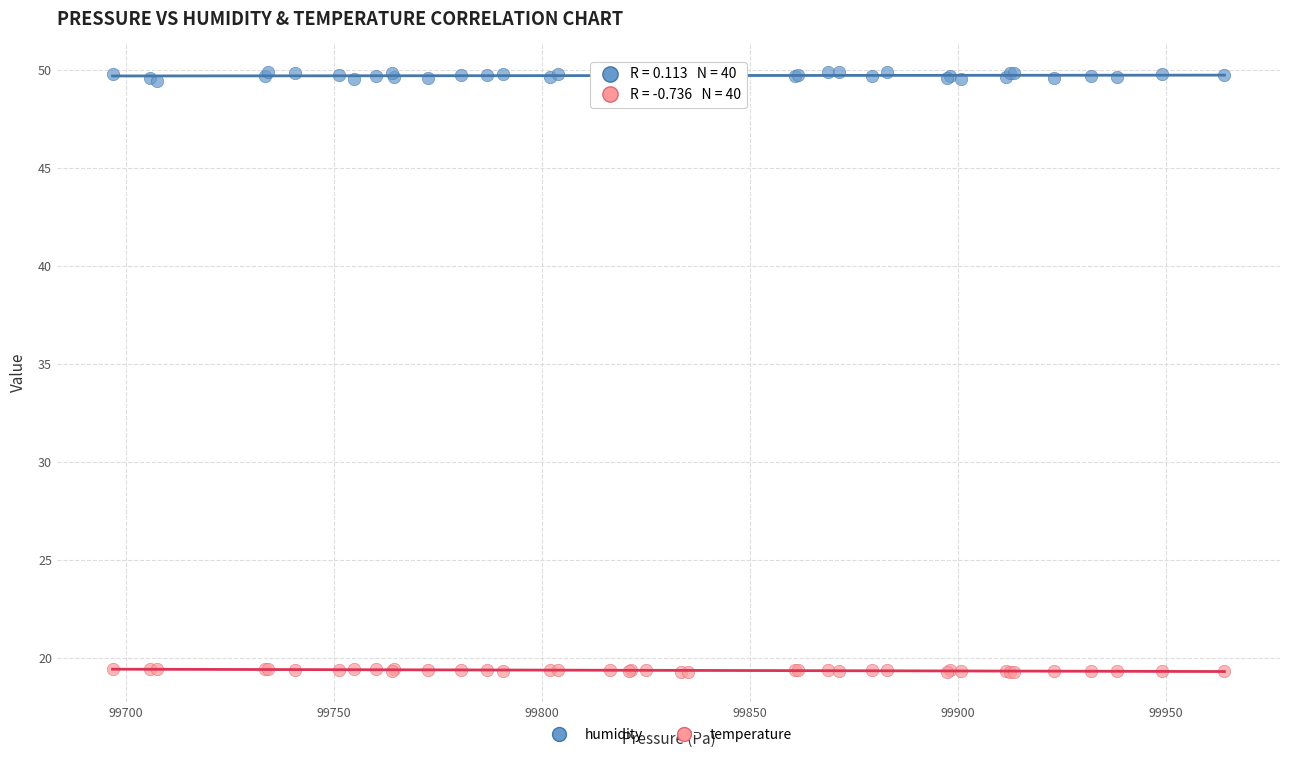

Which series reaches the minimum Y coordinate?

temperature